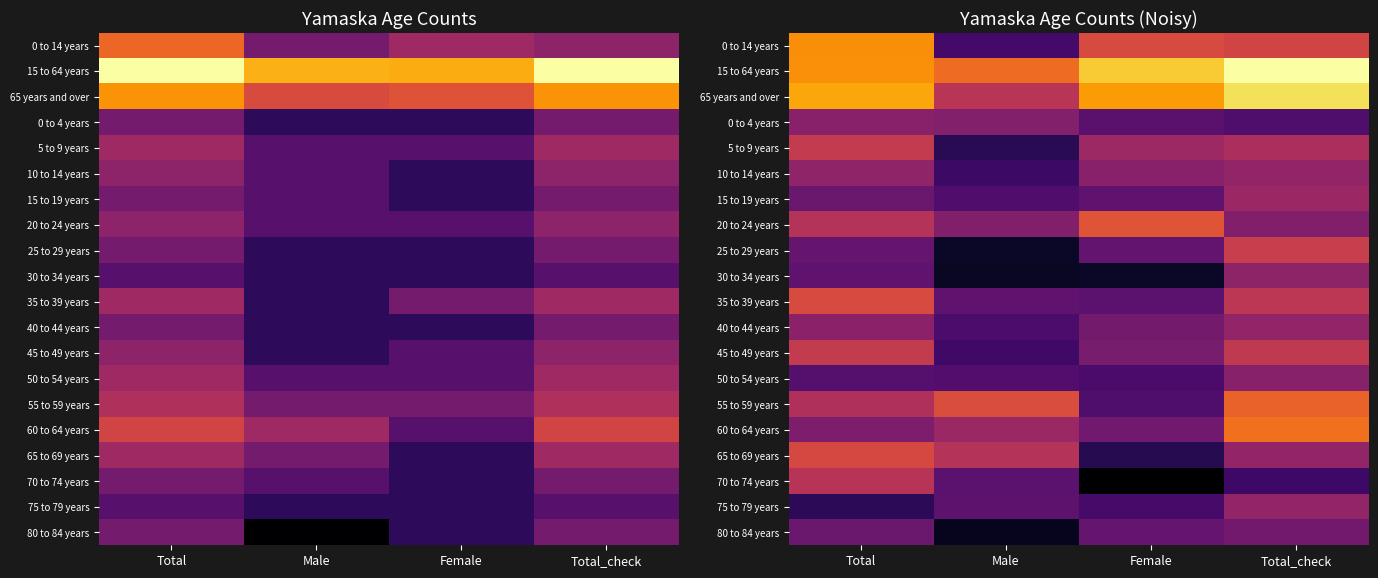

Which label corresponds to the smallest value in the chart?

Female